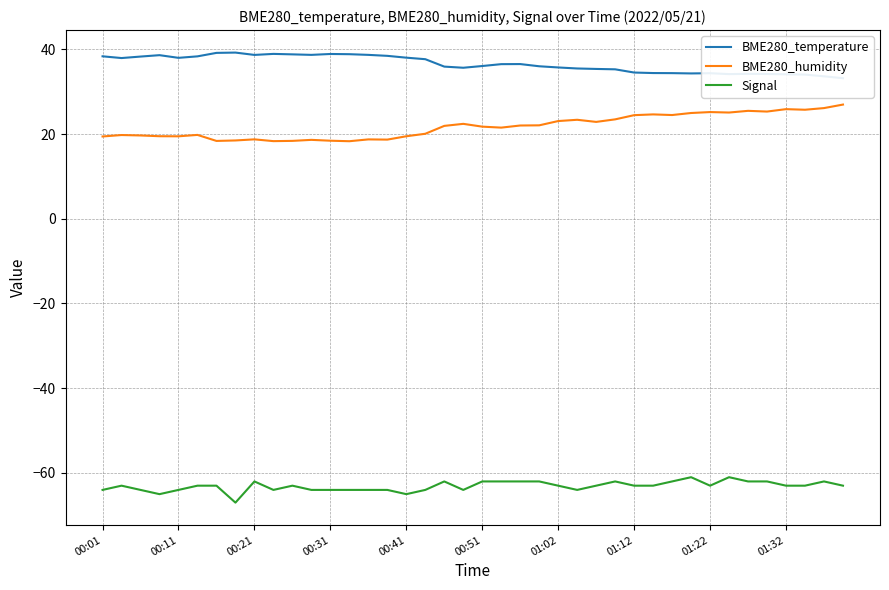

True or false: BME280_humidity and BME280_temperature intersect in this chart.

False